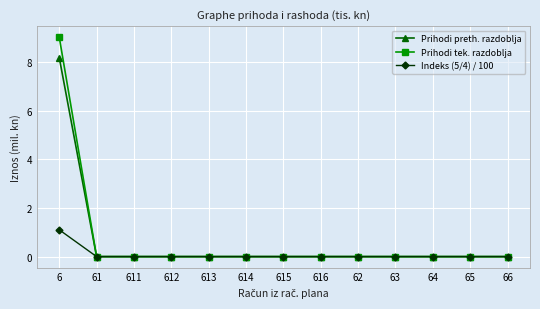

Is this an area chart (filled region under the line)?

No